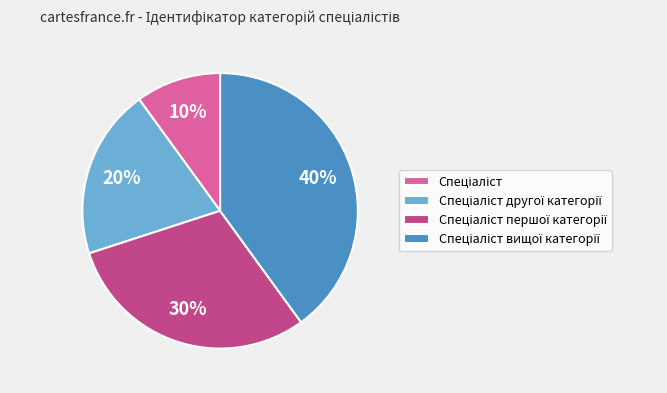

Is there a majority slice in this chart?

No